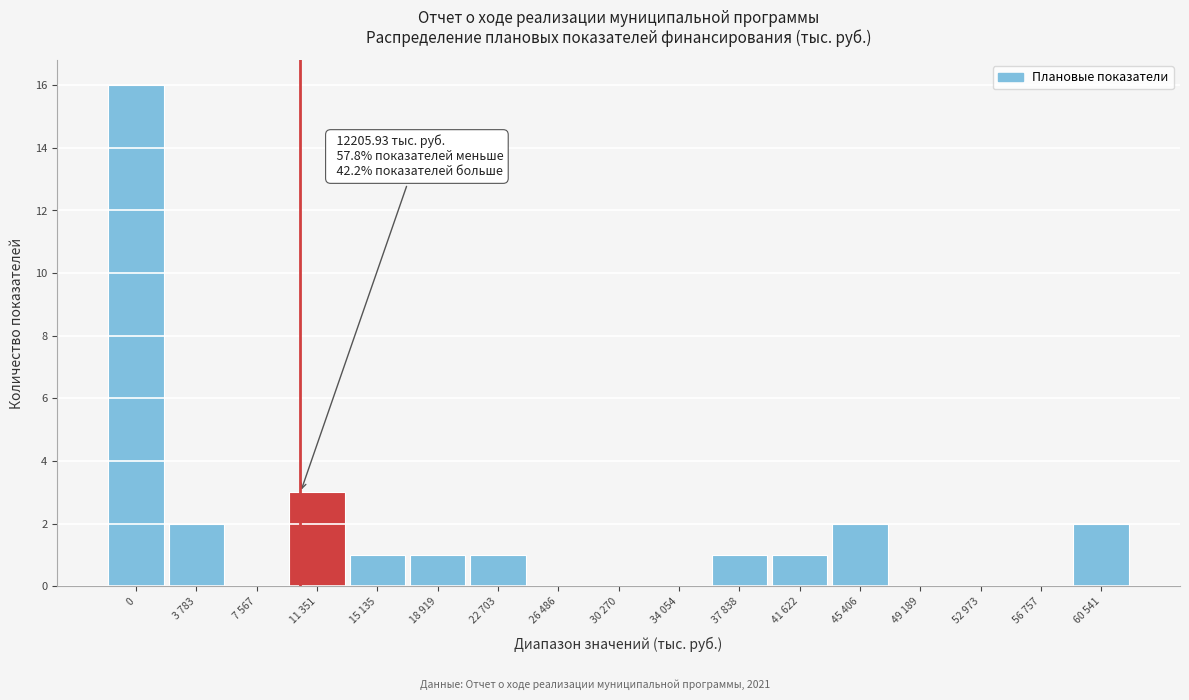

Reading right to left, what are all the values shown in this chart?

60 541=2	56 757=0	52 973=0	49 189=0	45 406=2	41 622=1	37 838=1	34 054=0	30 270=0	26 486=0	22 703=1	18 919=1	15 135=1	11 351=3	7 567=0	3 783=2	0=16